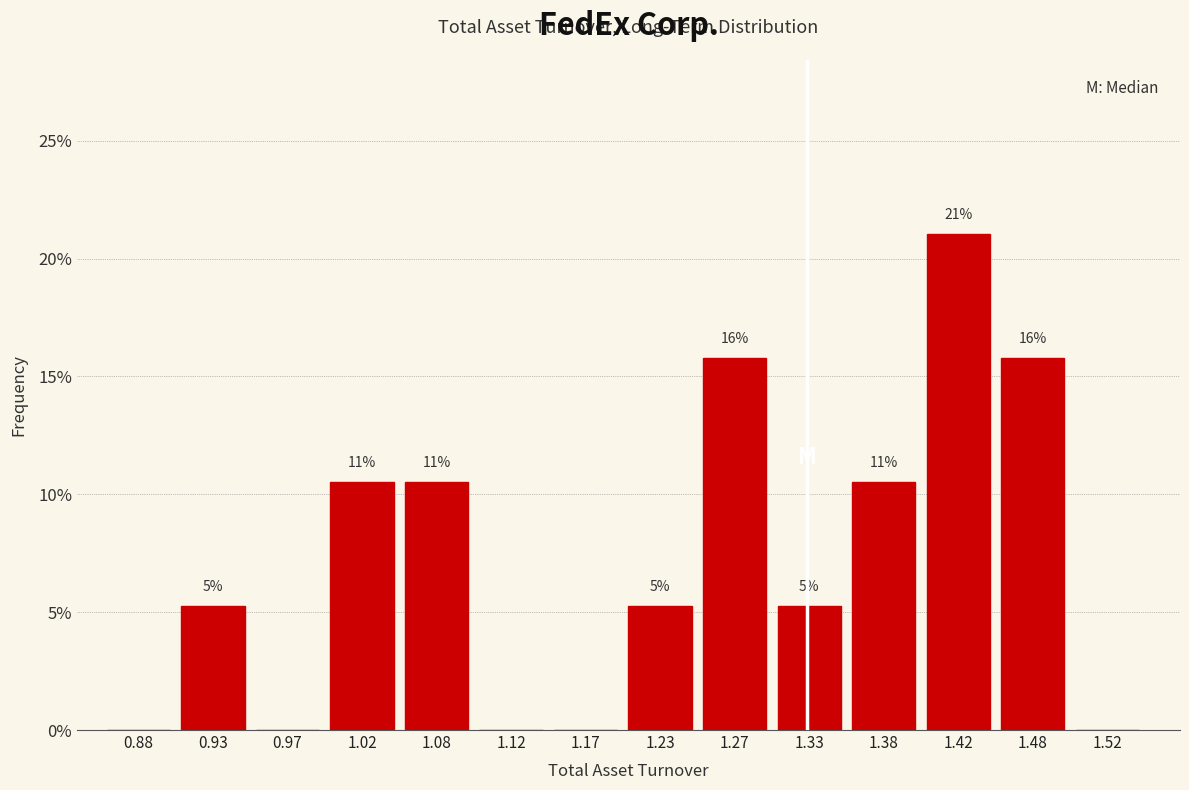

Are the bars horizontal?

No